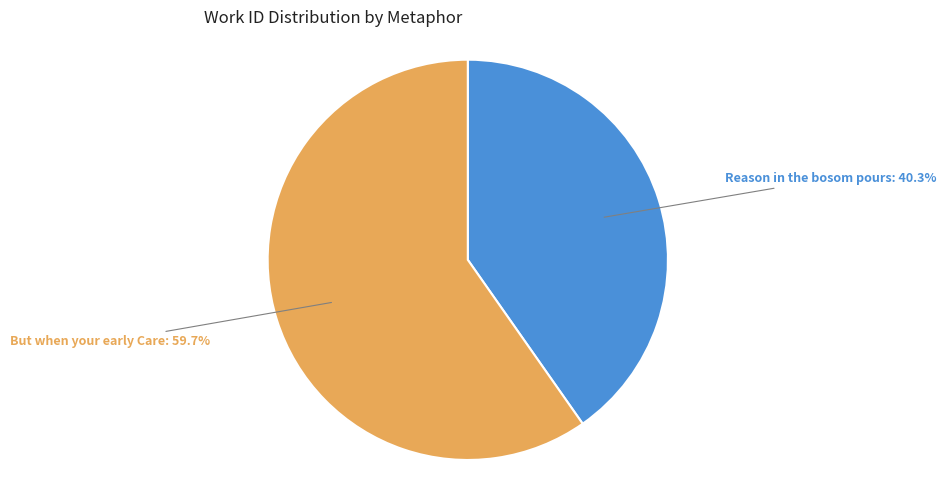

How many segments does this pie chart have?

2